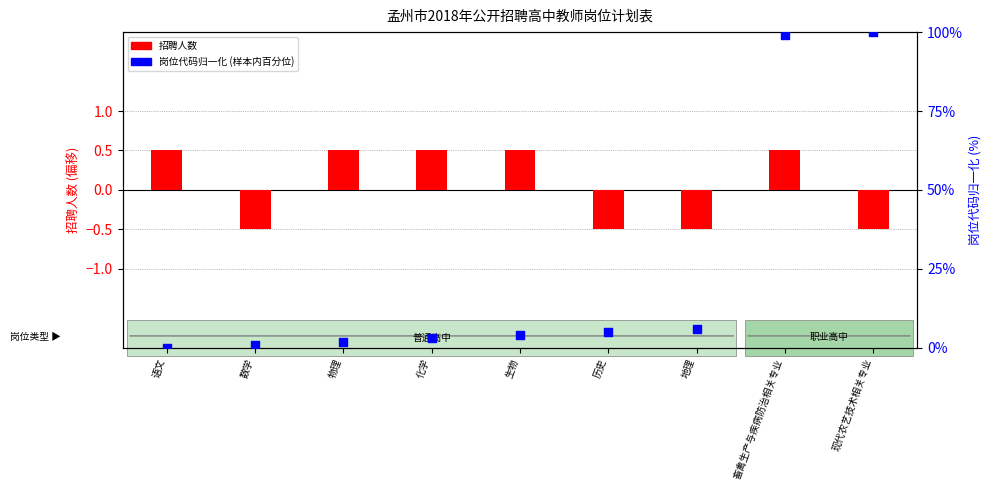

Which series has the largest total across all categories?

岗位代码归一化